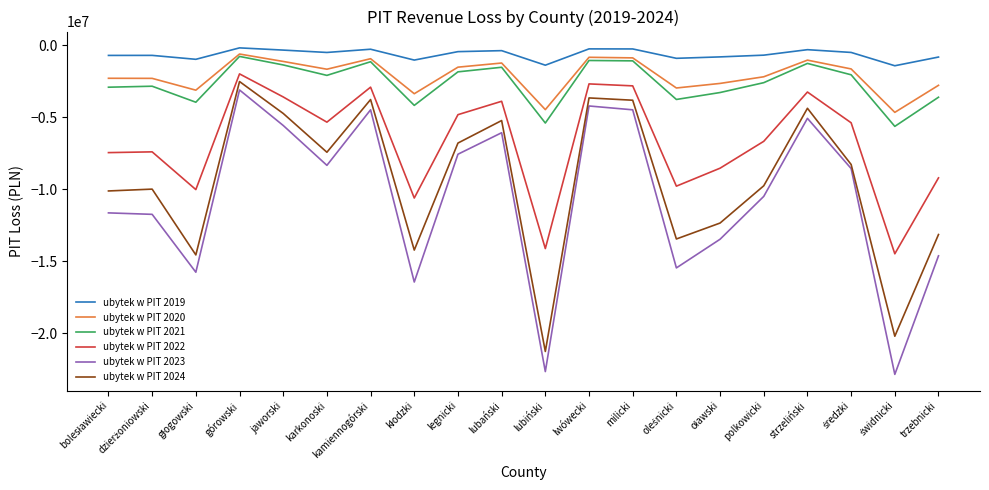

Does the chart have visible grid lines?

No